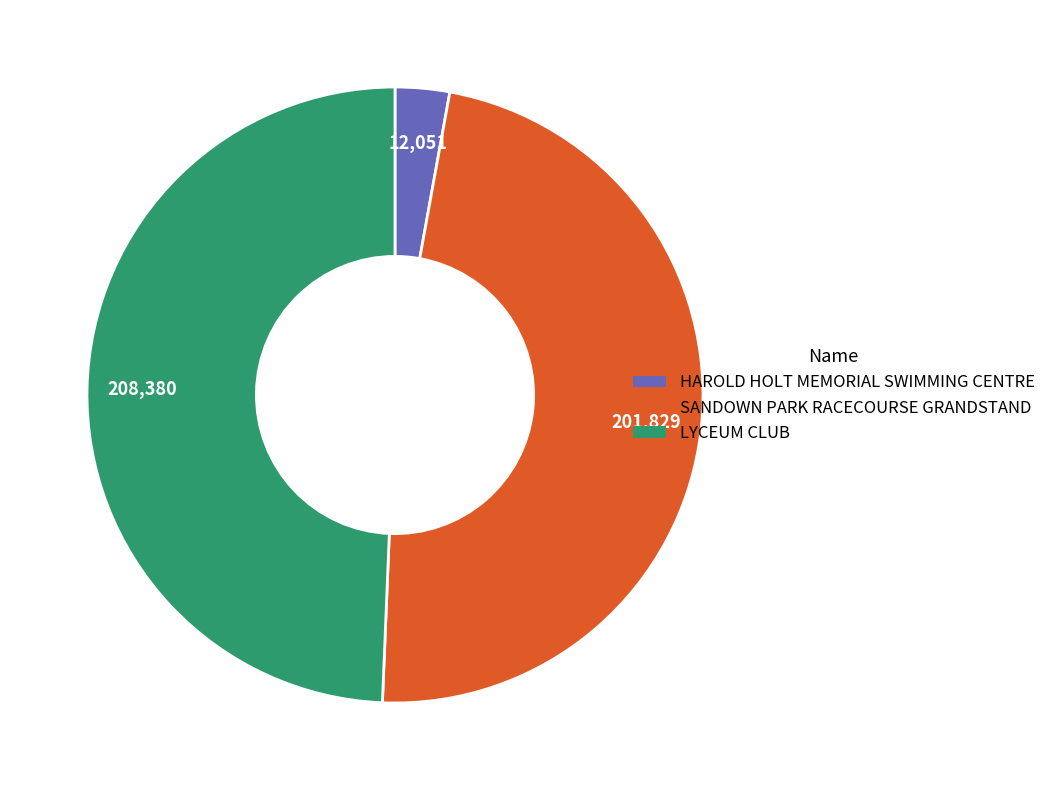

Which has a higher value, HAROLD HOLT MEMORIAL SWIMMING CENTRE or LYCEUM CLUB?

LYCEUM CLUB